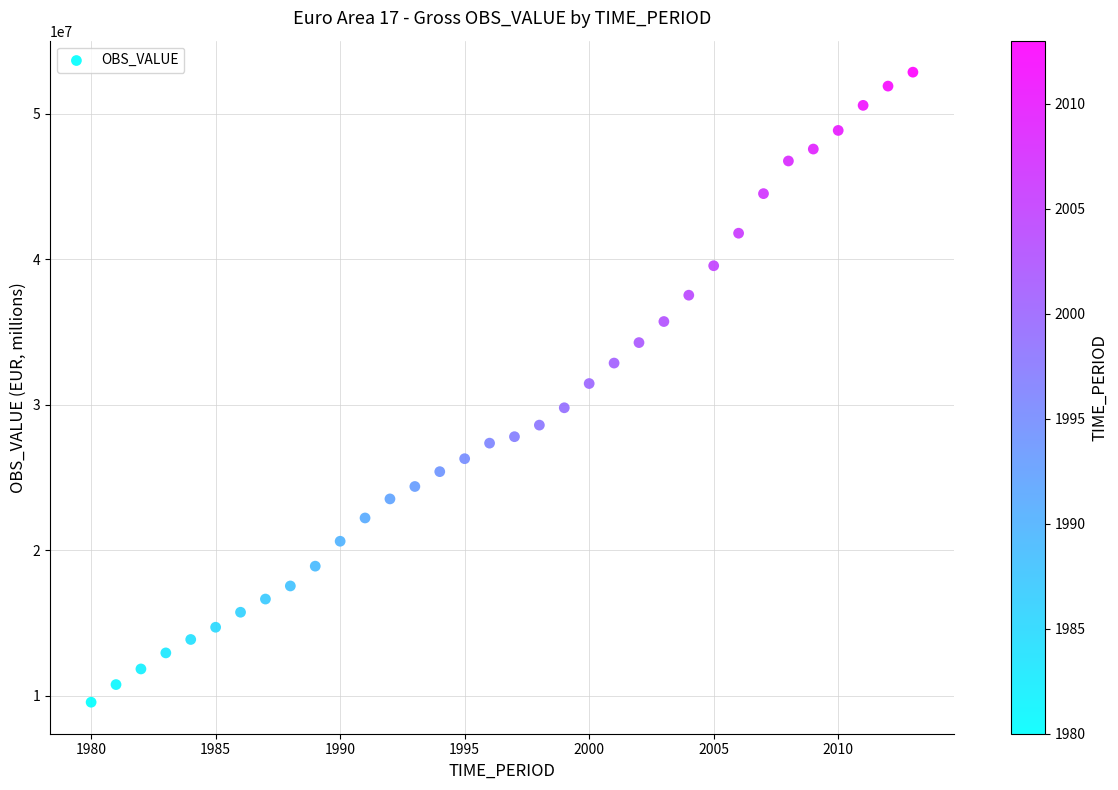

What is the range of X values (max minus min)?

33.0